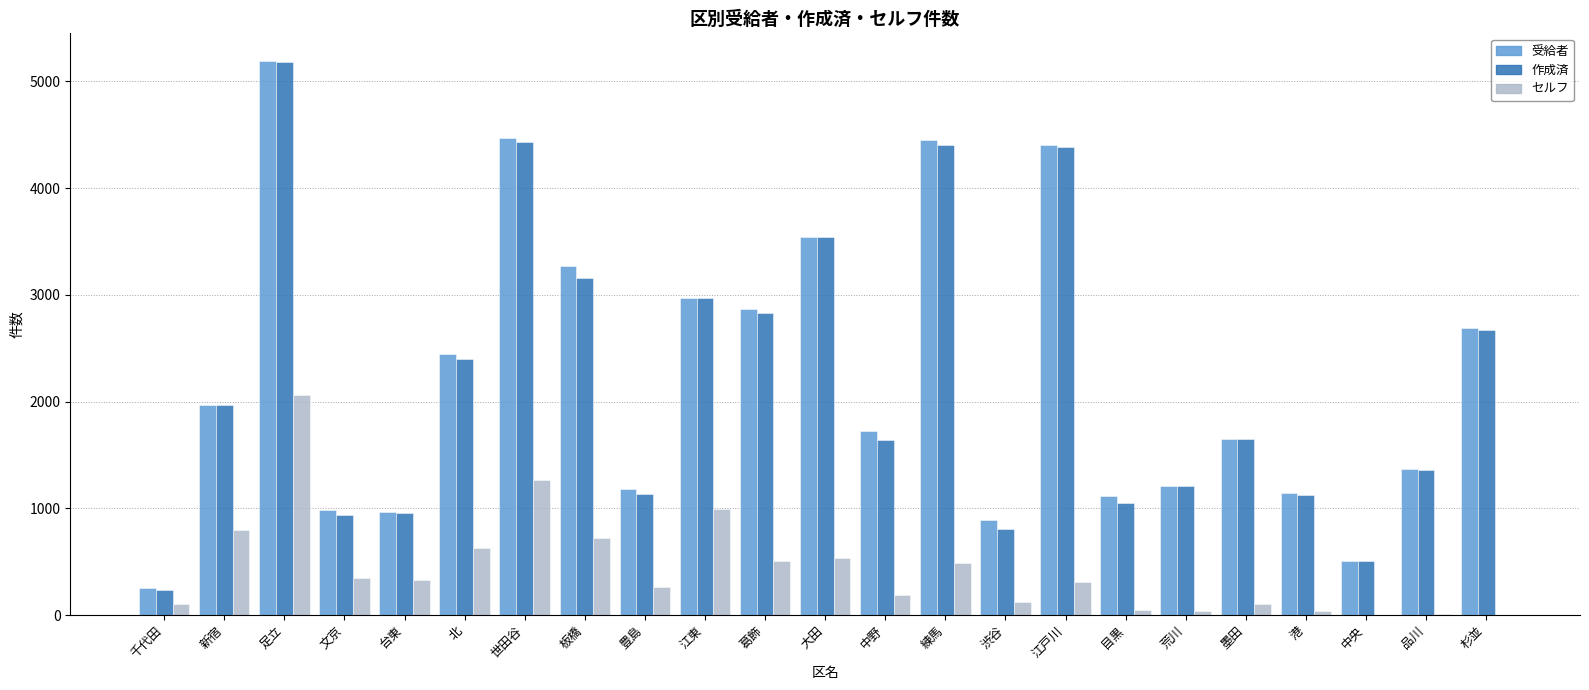

Which series changed the most between 足立 and 豊島?

作成済